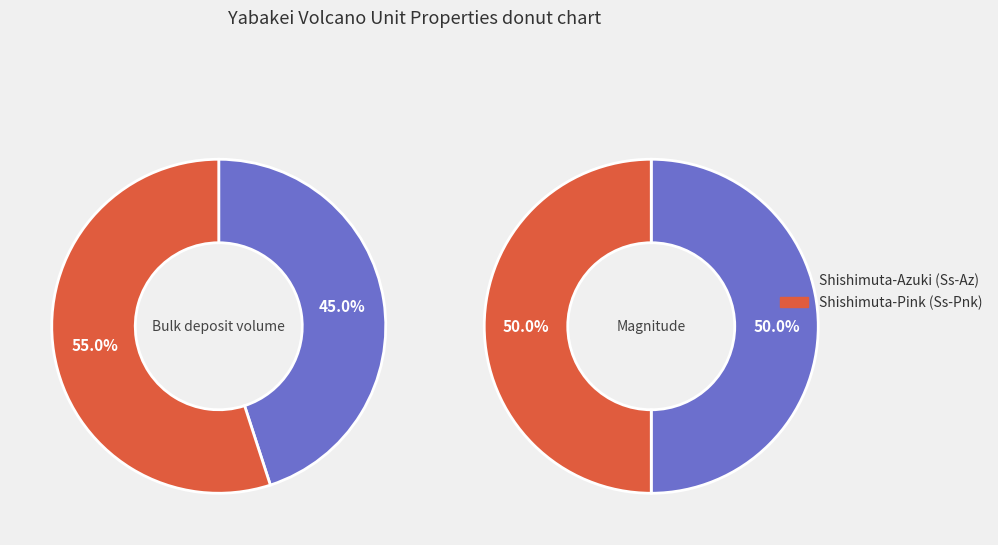

Which series has the widest spread of values?

Bulk deposit volume